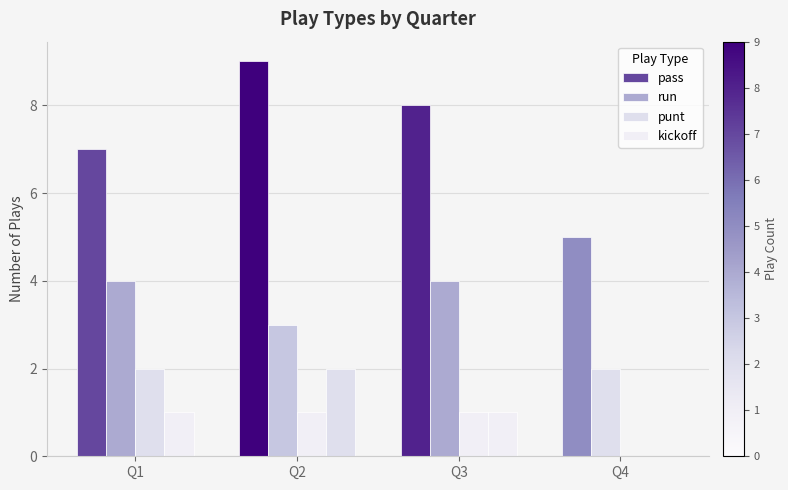

What is the lowest value of the pass series?

5